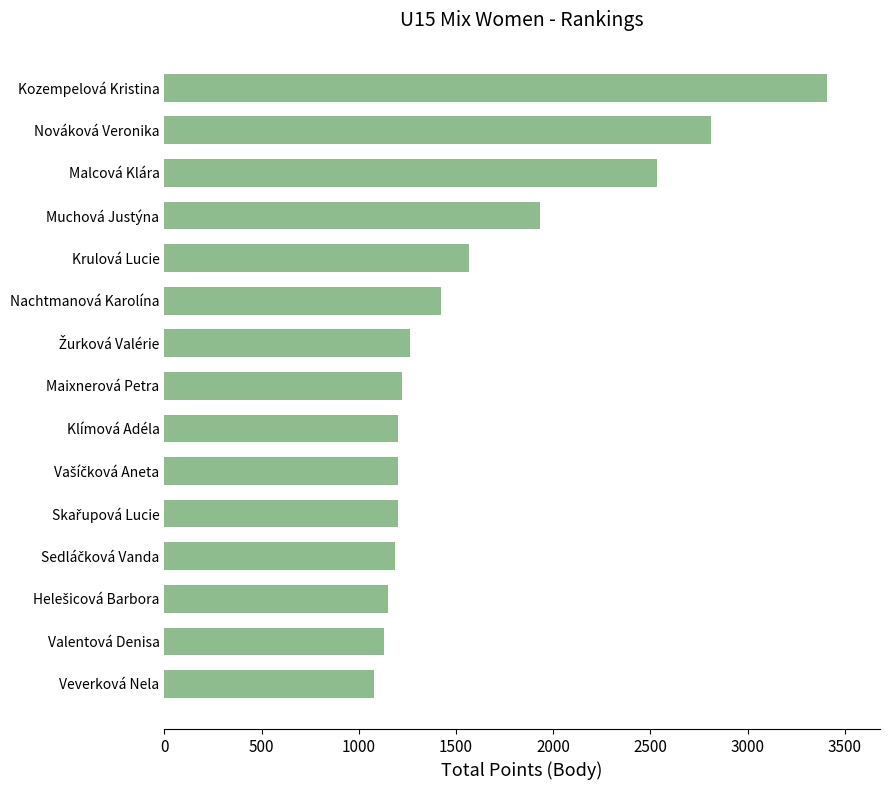

At which category does the chart reach its peak across all series?

Kozempelová Kristina